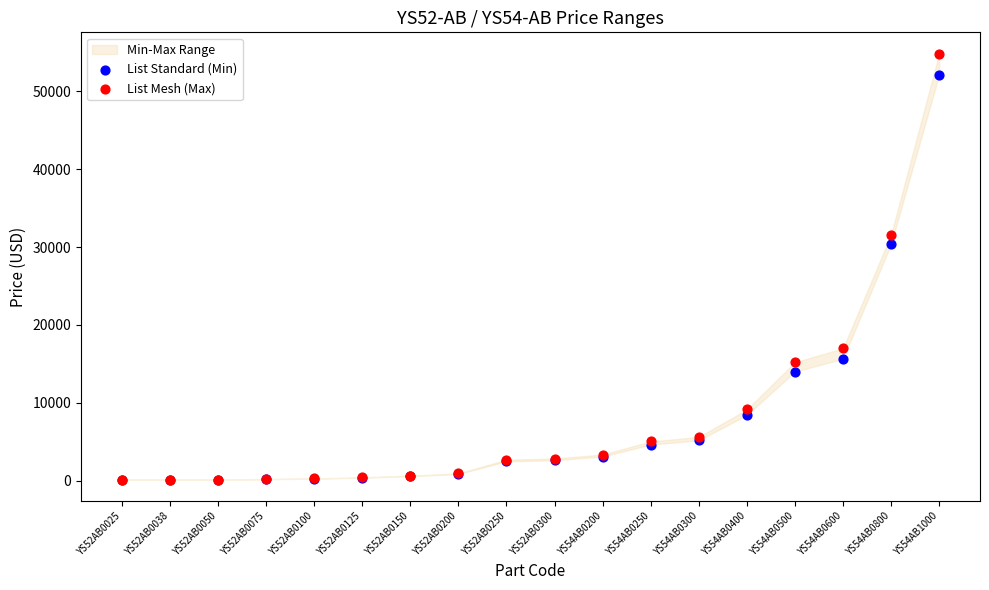

Across all series, what Y value is closest to 27481?

30381